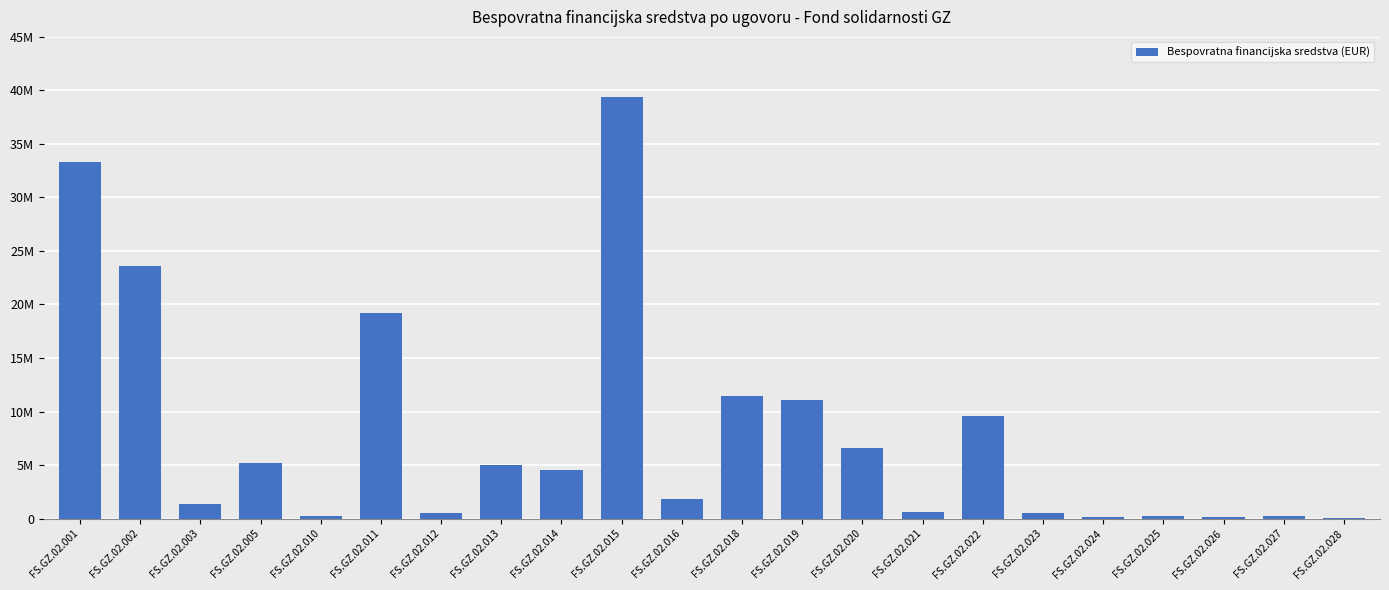

Are the bars horizontal?

No